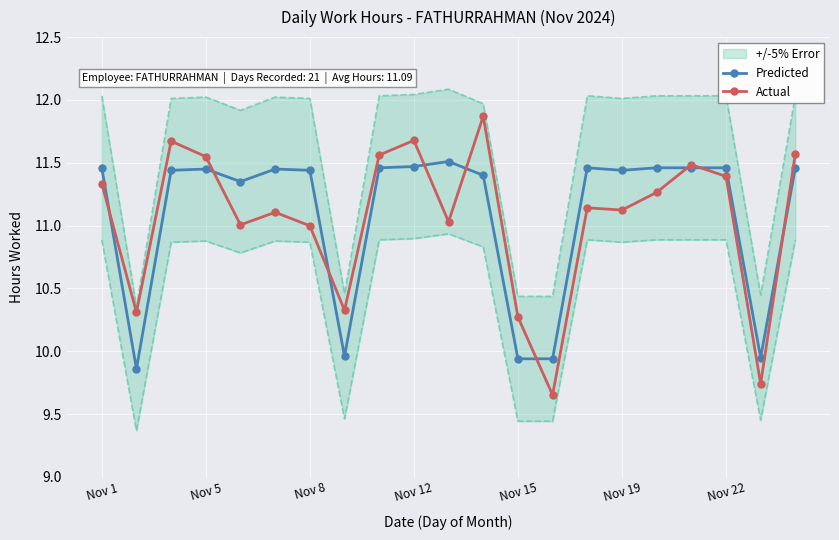

Where does the Predicted series first go above 11?

Nov 1